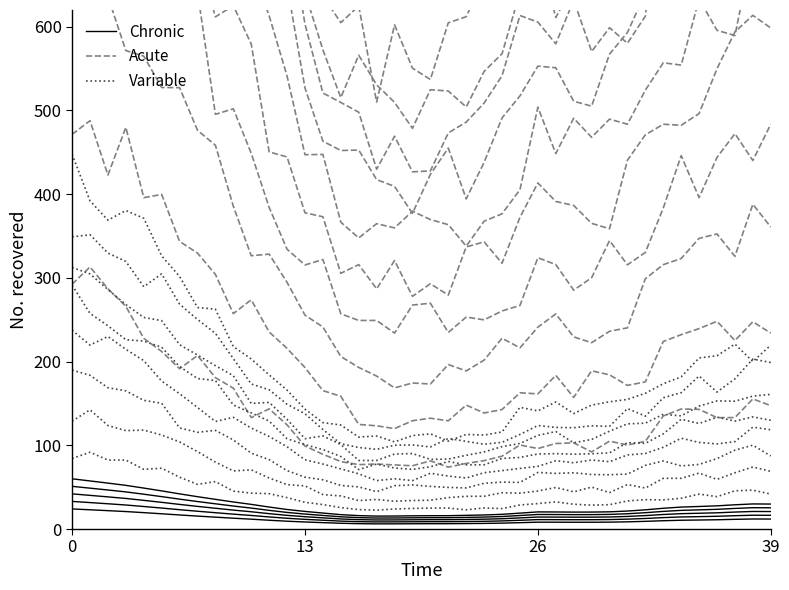

What are all the series names shown in the legend?

Chronic, Acute, Variable